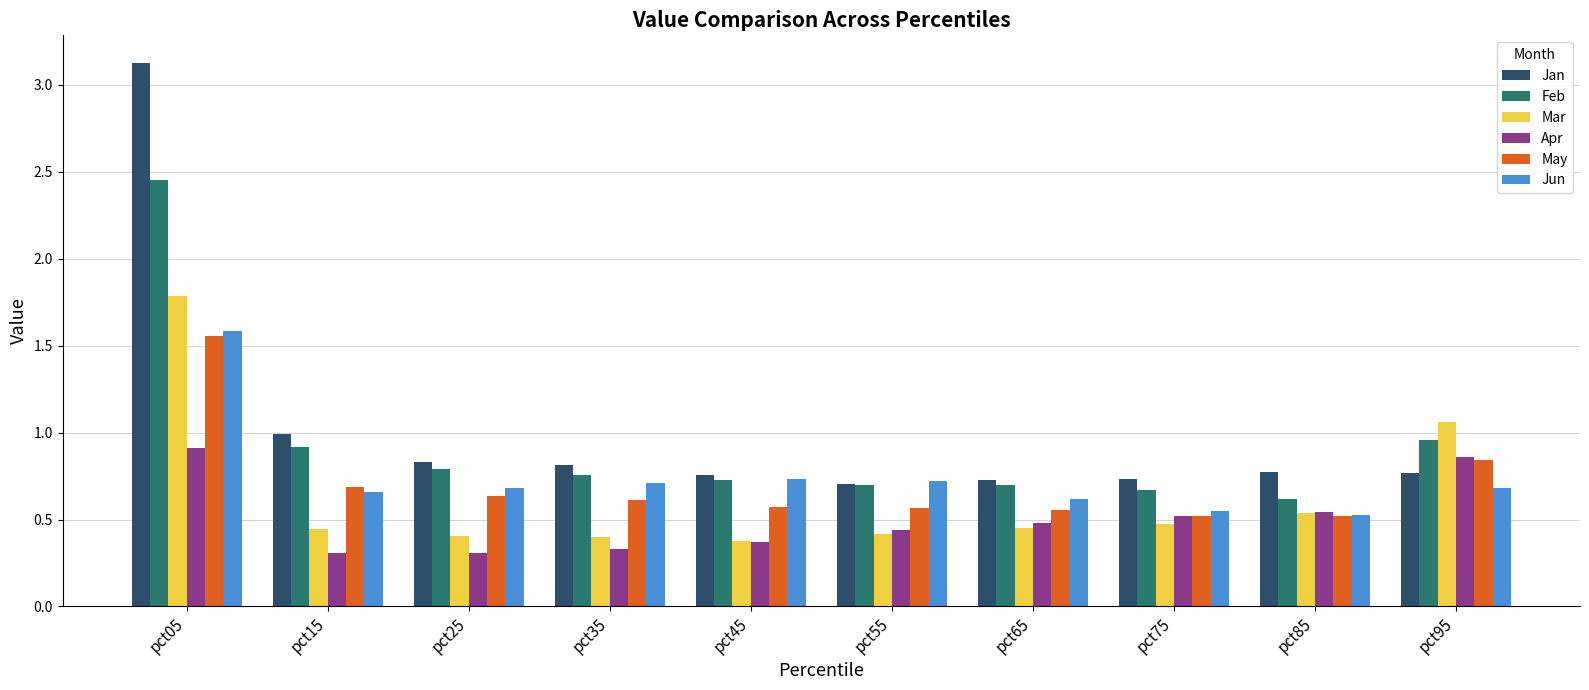

How many series are shown in this chart?

6